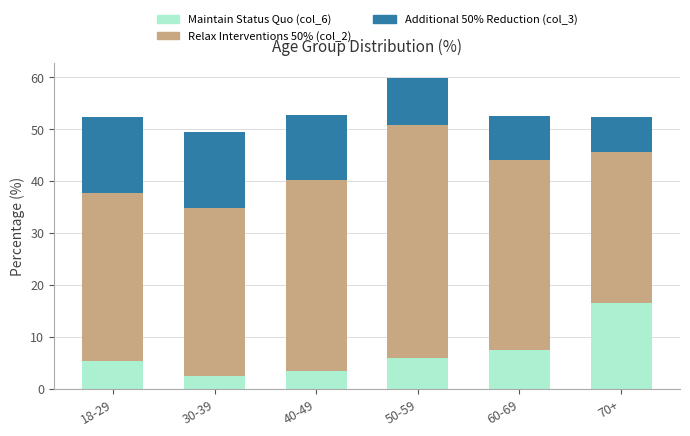

What is the average value of the Maintain Status Quo (col_6) series?

6.9